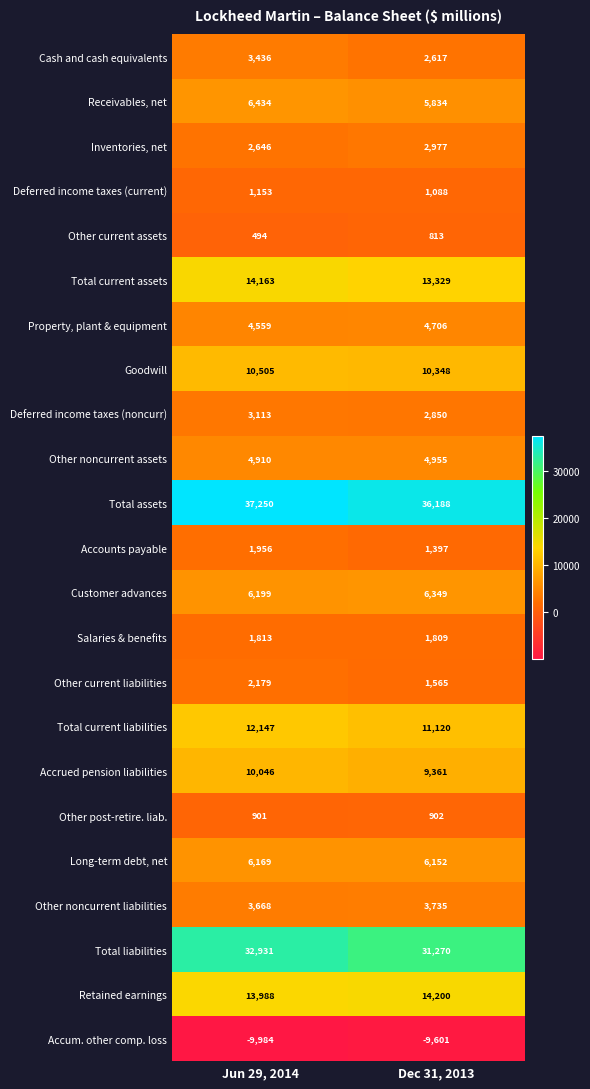

Rank the series by their maximum value, from highest to lowest.

Total assets, Total liabilities, Retained earnings, Total current assets, Total current liabilities, Goodwill, Accrued pension liabilities, Receivables, net, Customer advances, Long-term debt, net, Other noncurrent assets, Property, plant & equipment, Other noncurrent liabilities, Cash and cash equivalents, Deferred income taxes (noncurr), Inventories, net, Other current liabilities, Accounts payable, Salaries & benefits, Deferred income taxes (current), Other post-retire. liab., Other current assets, Accum. other comp. loss